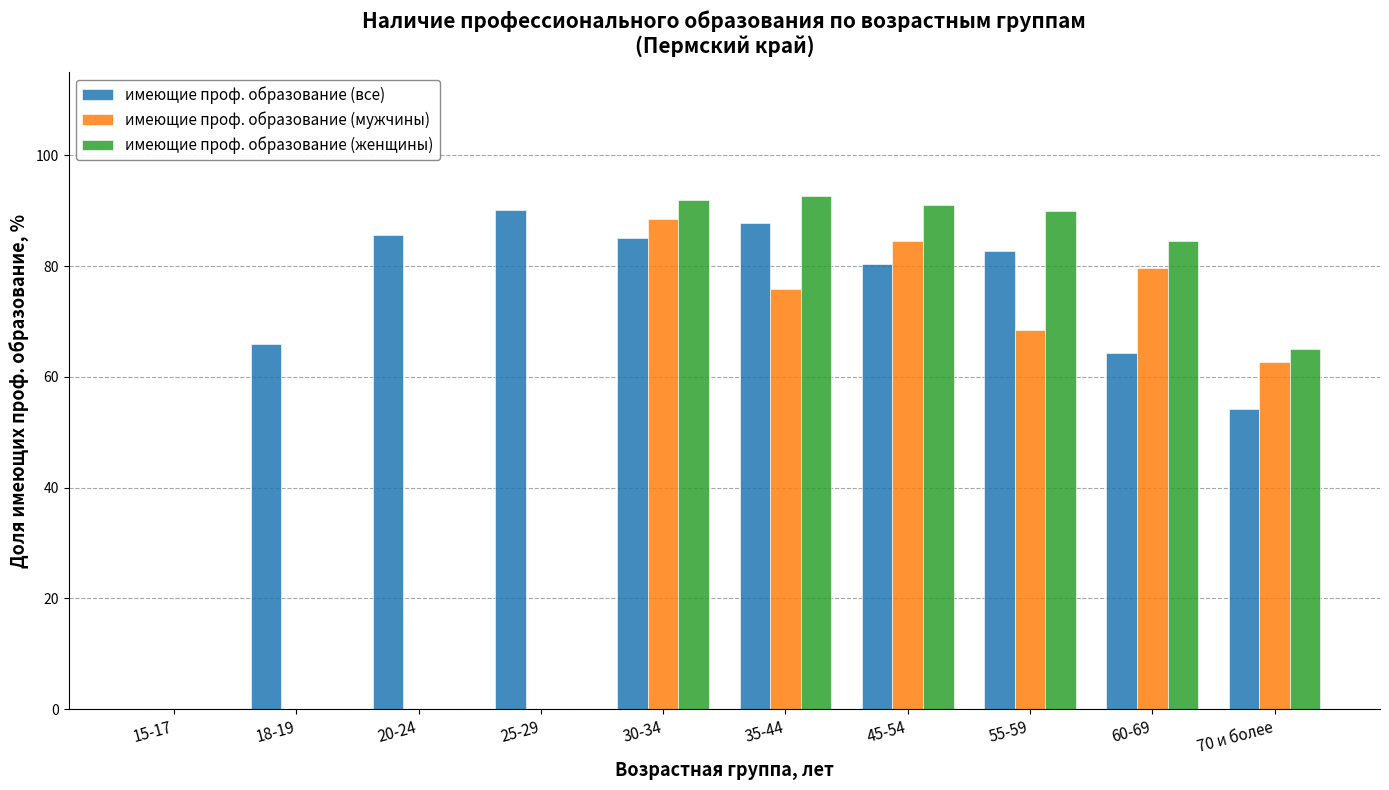

Between 20-24 and 30-34, which series saw the biggest shift?

имеющие проф. образование (женщины)